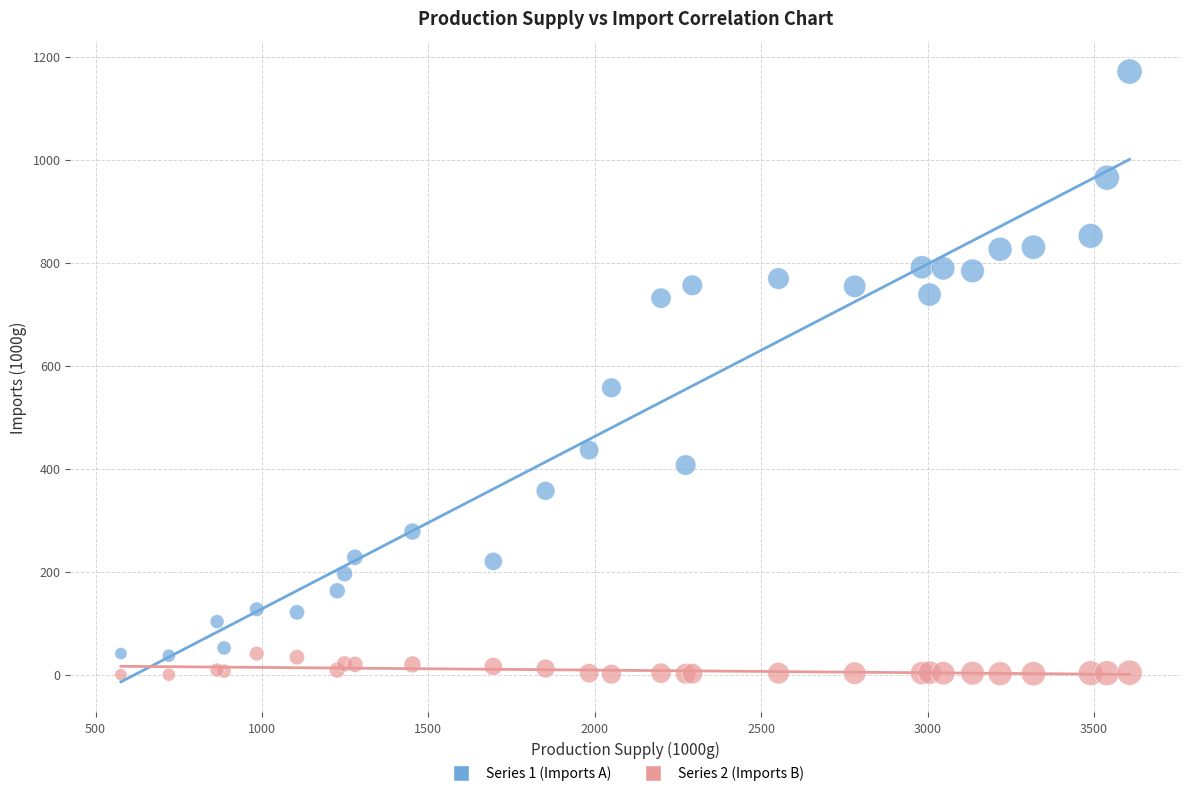

What are all the series names shown in the legend?

Series 1 (Imports A), Series 2 (Imports B)